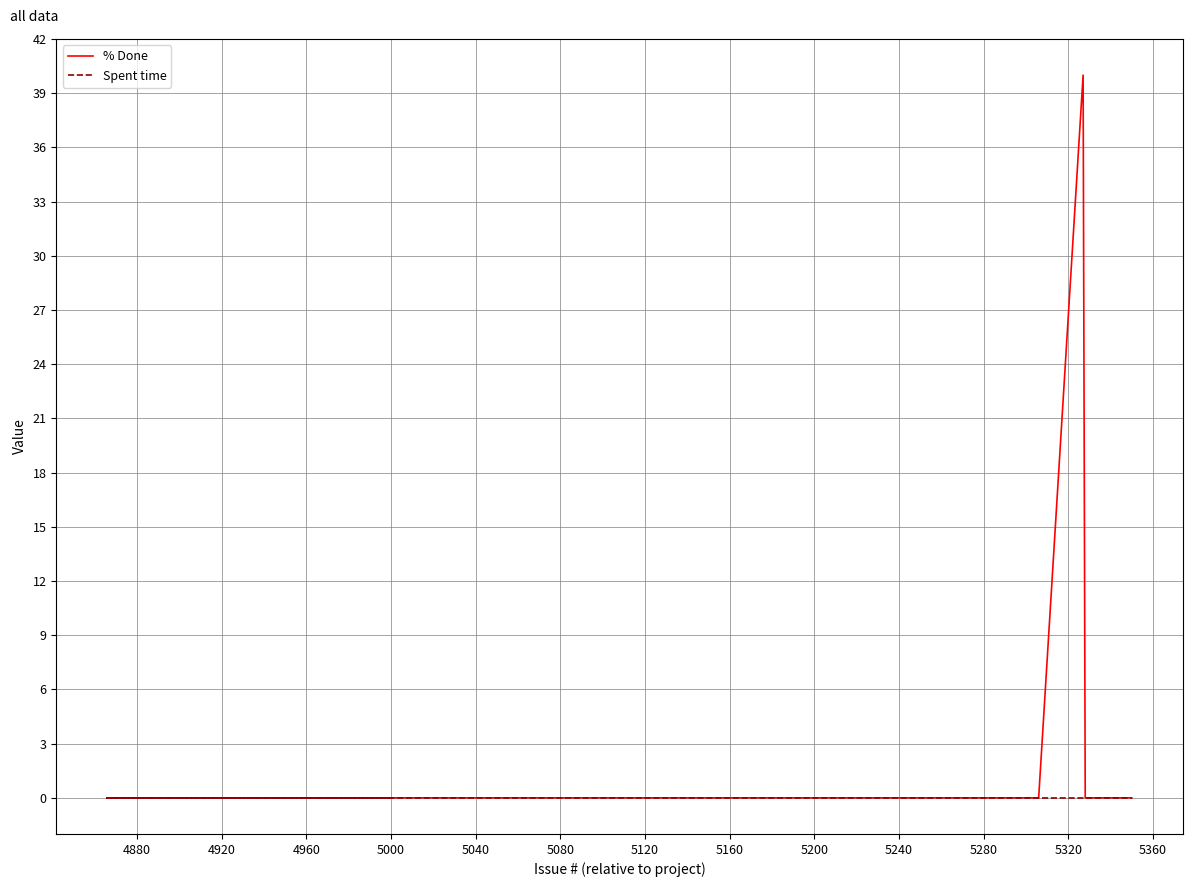

True or false: % Done and Spent time intersect in this chart.

False